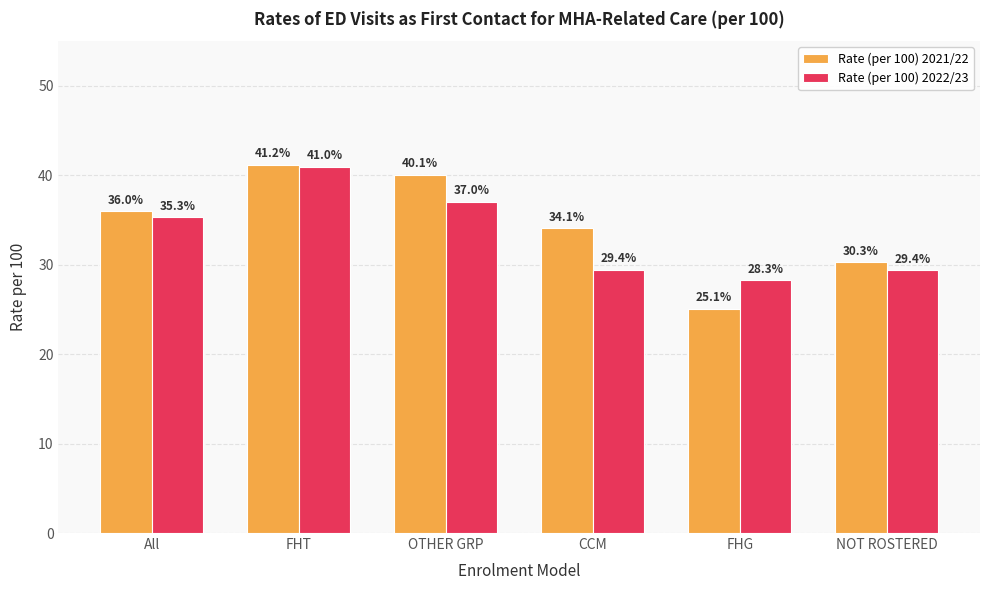

How many values in the Rate (per 100) 2022/23 series are below 35?

3